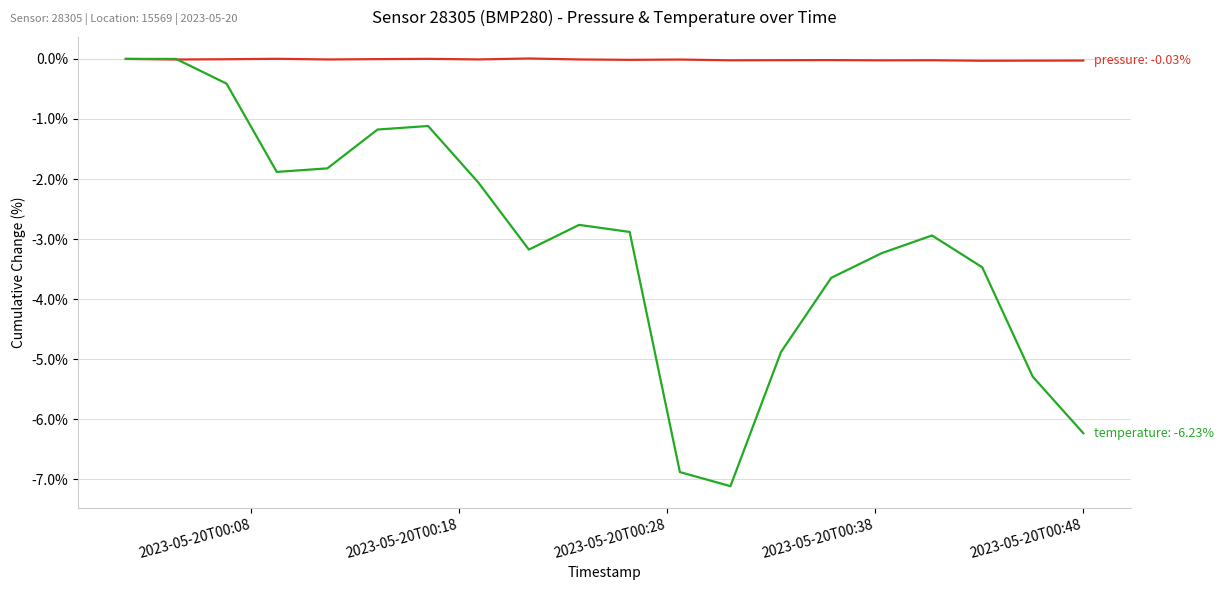

What is the minimum value shown in the chart?

-7.1